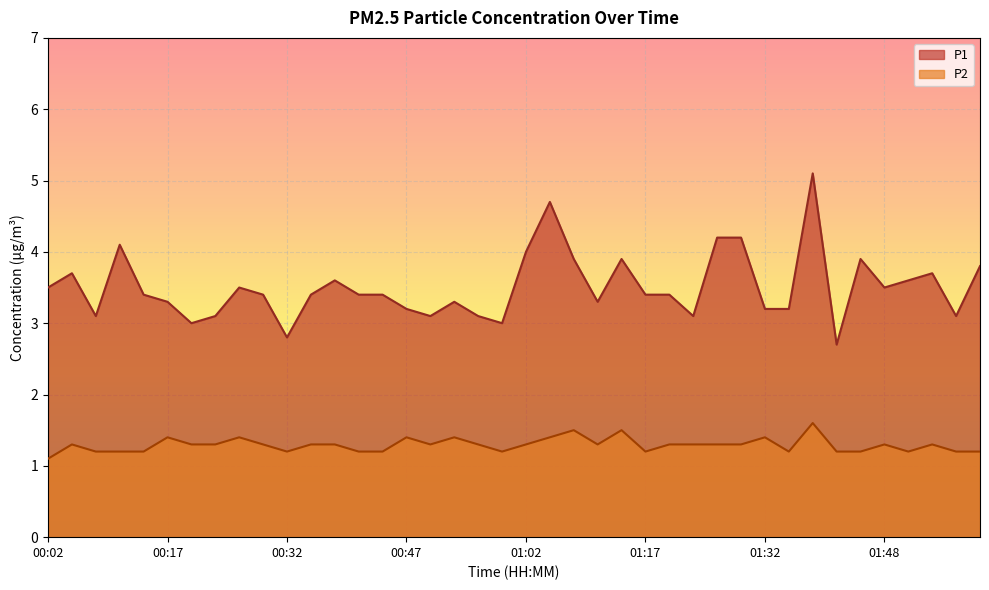

True or false: P1 and P2 intersect in this chart.

False